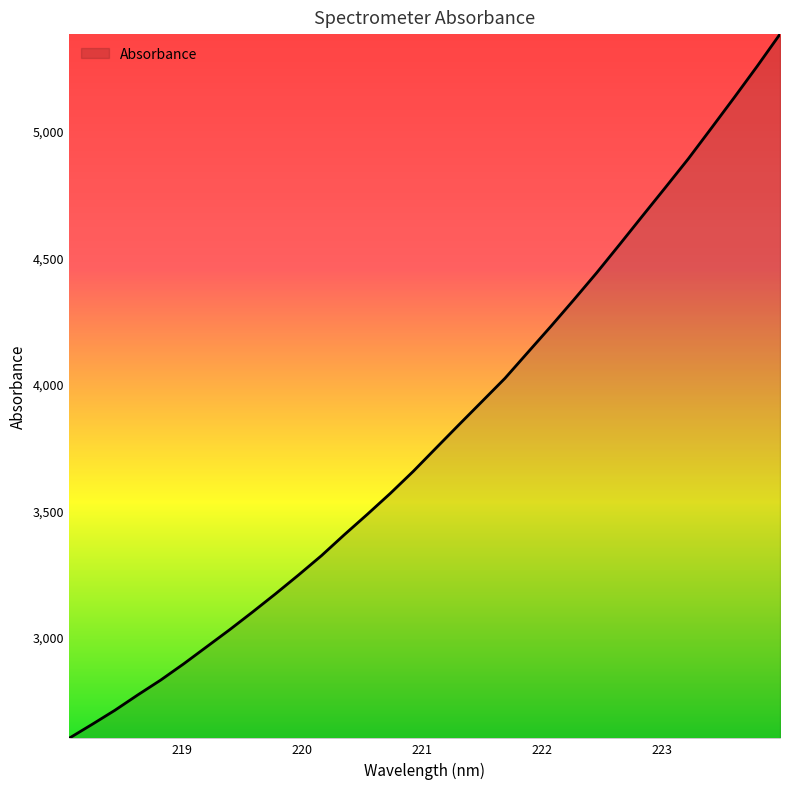

What is the difference between the maximum and minimum values?

2782.1